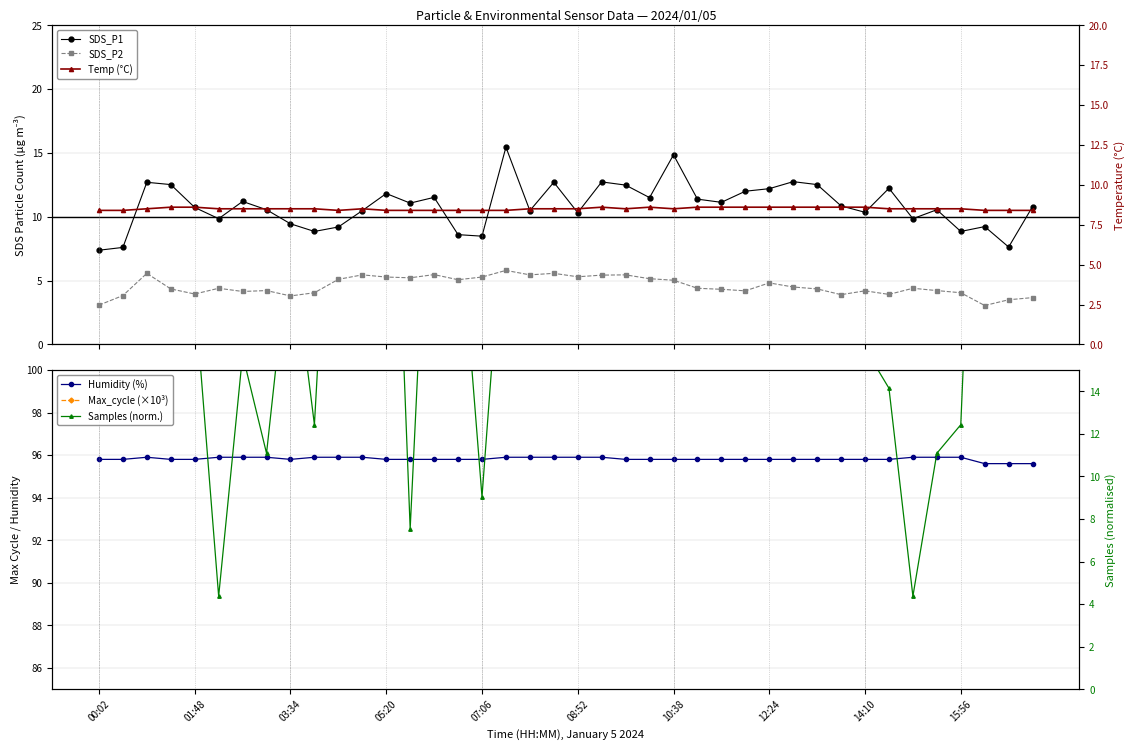

What is the smallest value displayed?

3.0